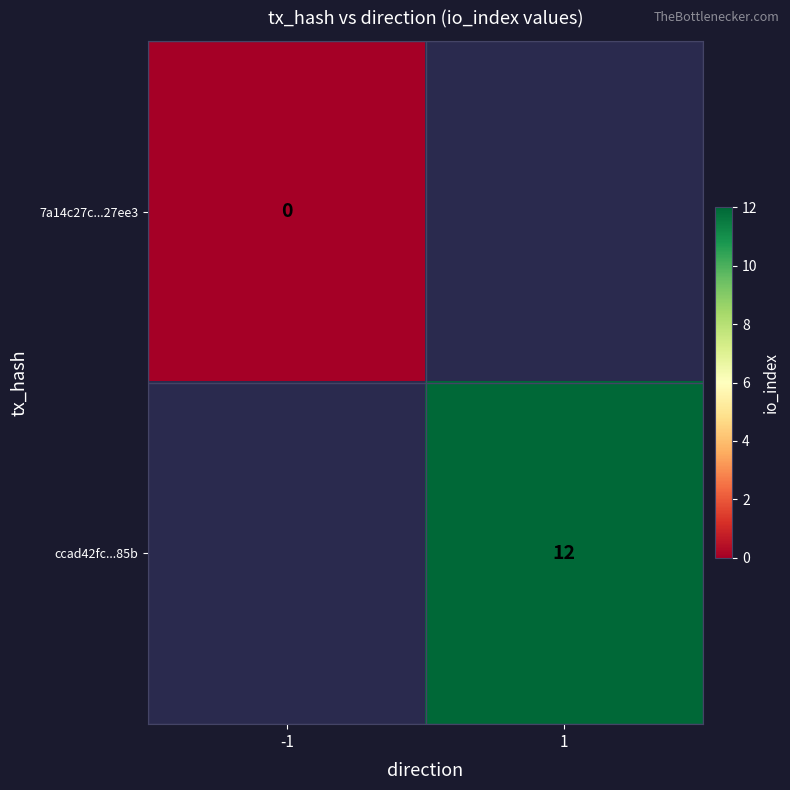

True or false: ccad42fc...85b has a value of 12 at 1.

True